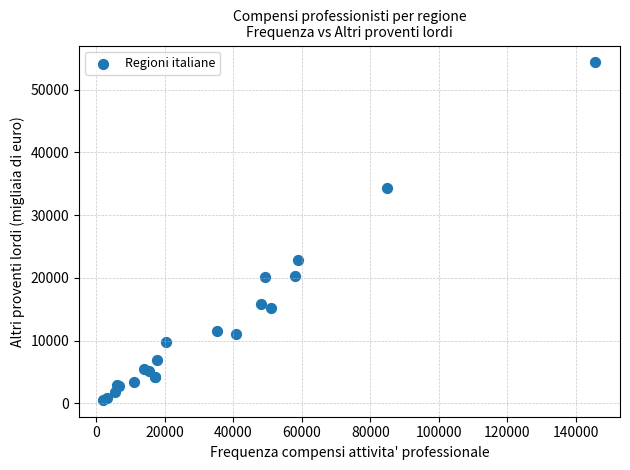

What Y value in the scatter plot is closest to 27435?

22830